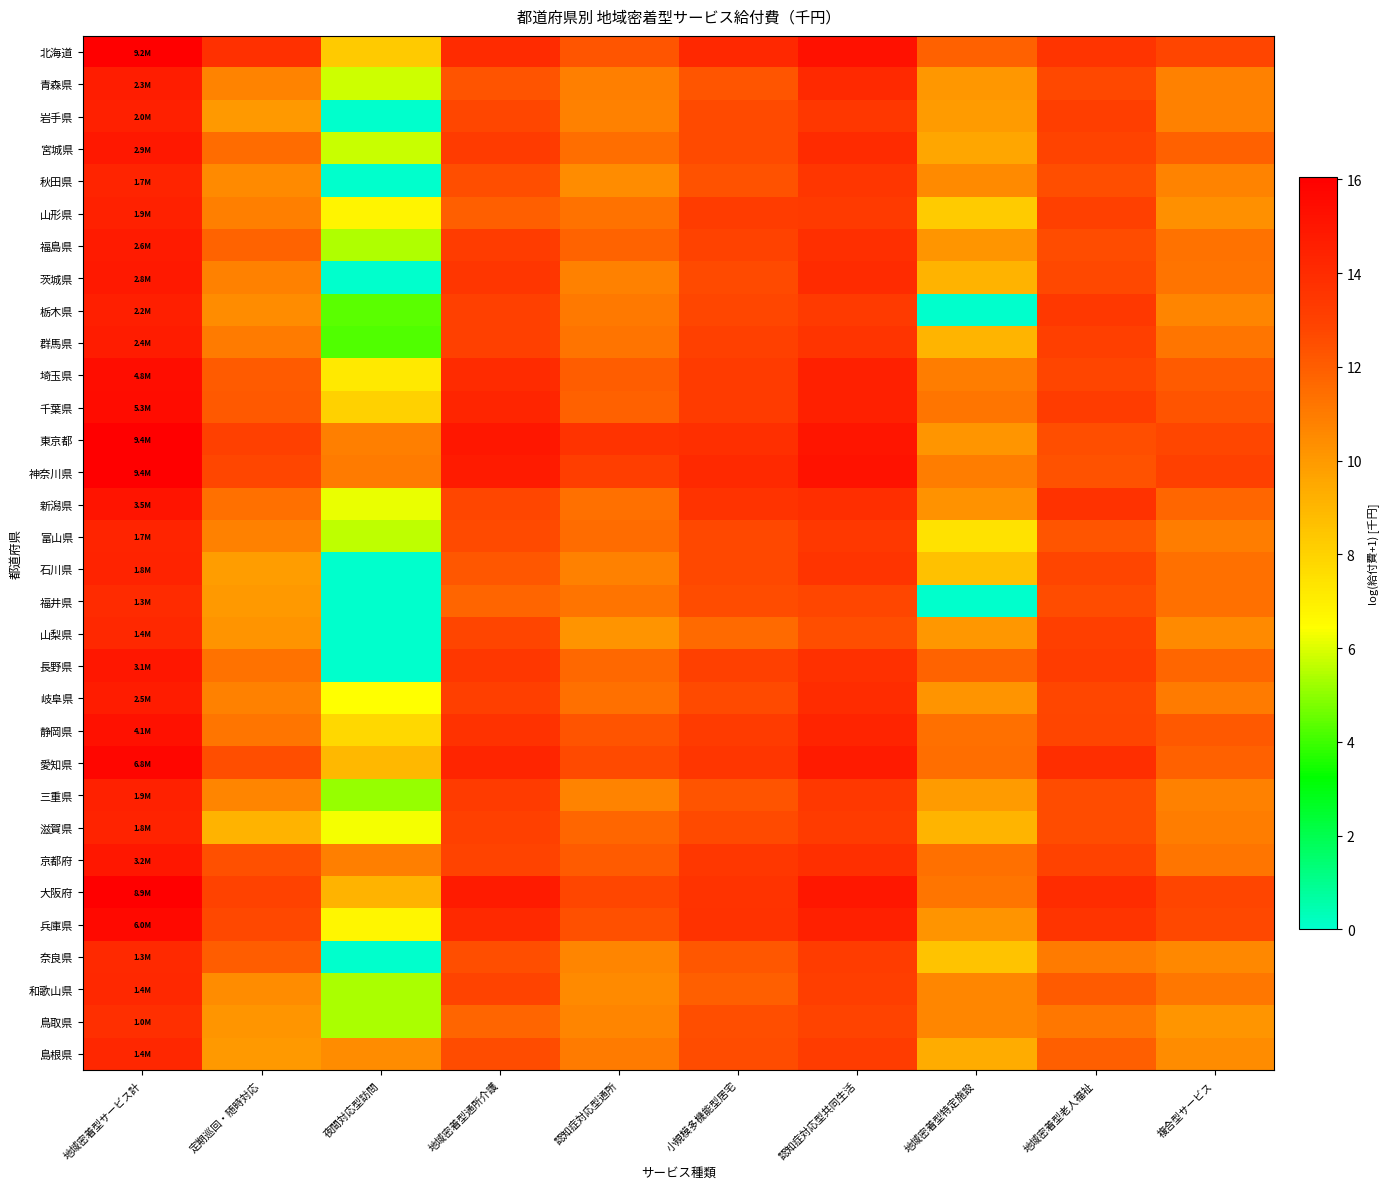

What is the difference between the highest and lowest values at 複合型サービス?

2.9